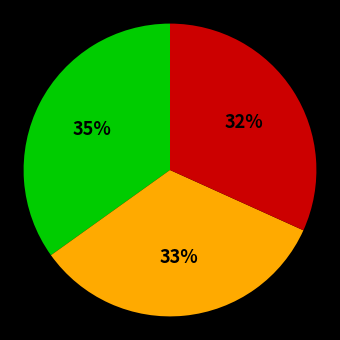

Is there any slice that represents more than half of the pie?

No